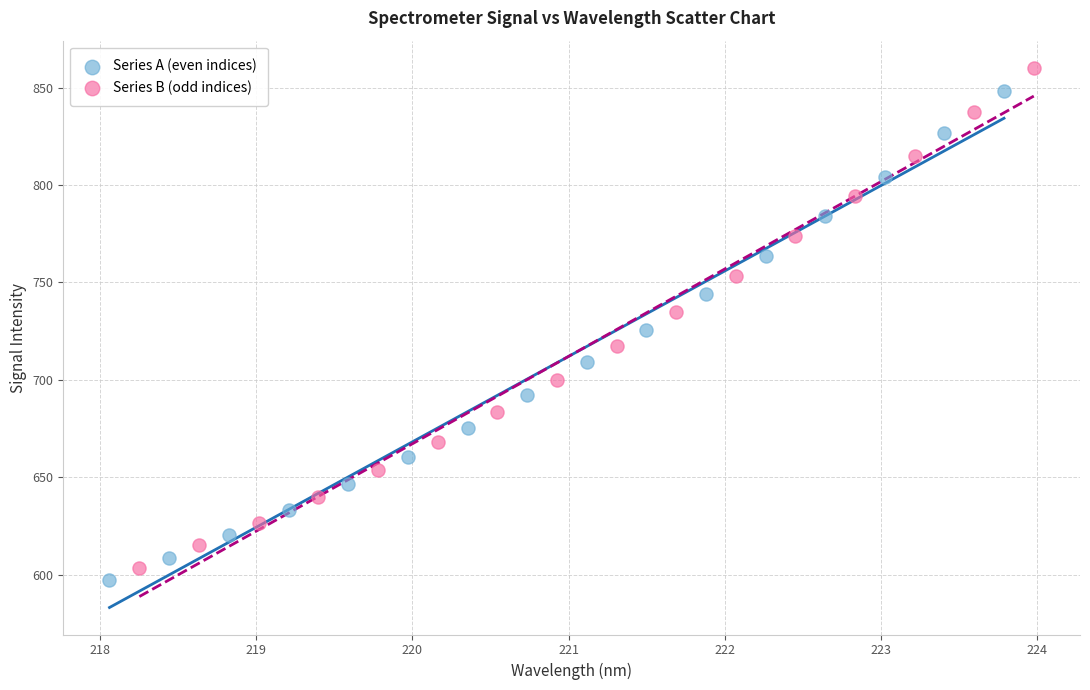

Which series has the widest spread of Y values?

Series B (odd indices)